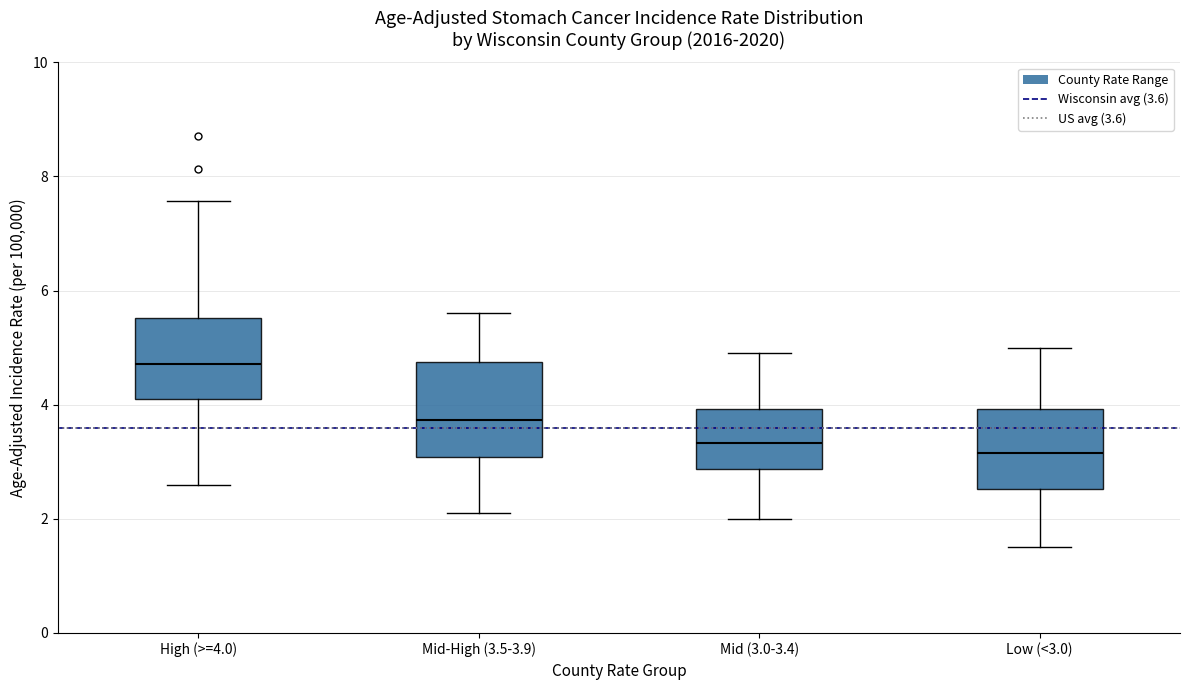

Where is the lower edge of the box for High (>=4.0) on the y-axis? The values are not printed on the chart, so give them approximately, as read against the axis.

4.0